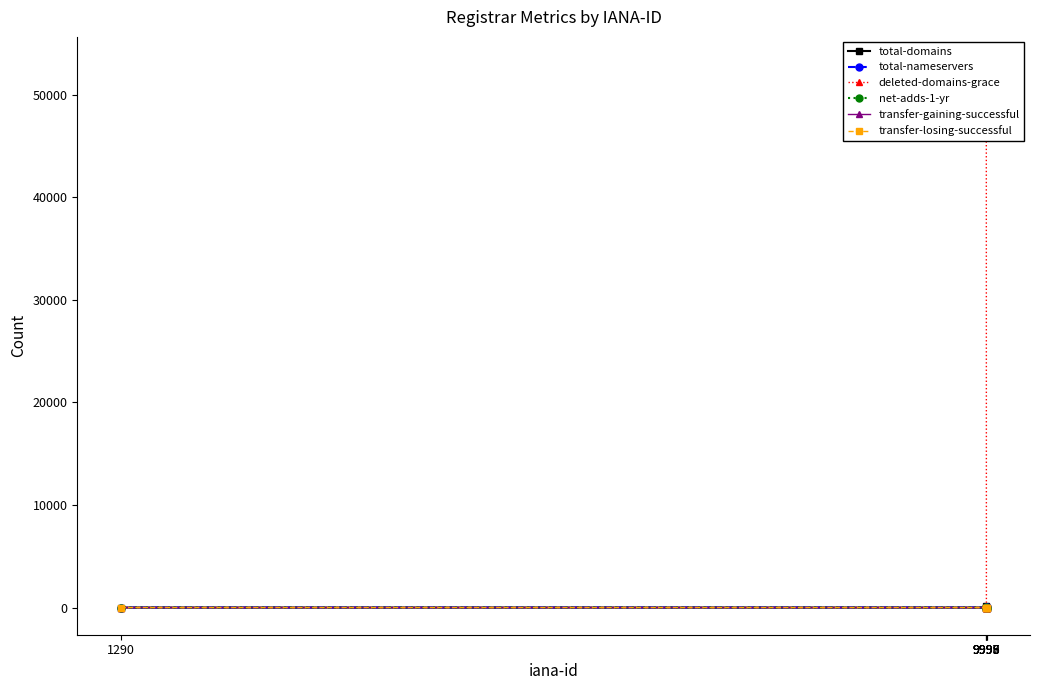

What are all the series names shown in the legend?

total-domains, total-nameservers, deleted-domains-grace, net-adds-1-yr, transfer-gaining-successful, transfer-losing-successful